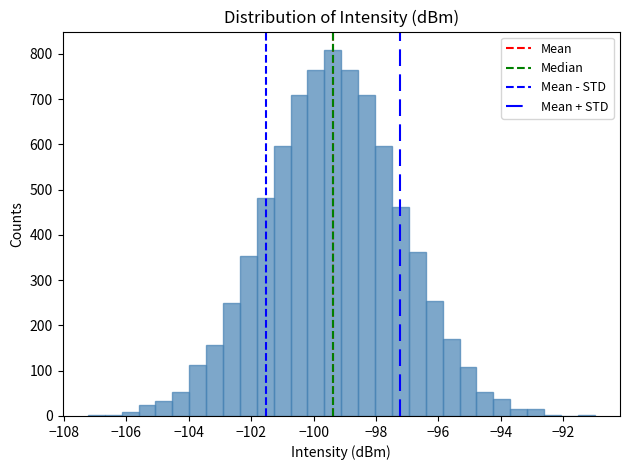

Around what value on the x-axis is the tallest bar? Give the approximate position of its centre, as read against the axis.

-99.4